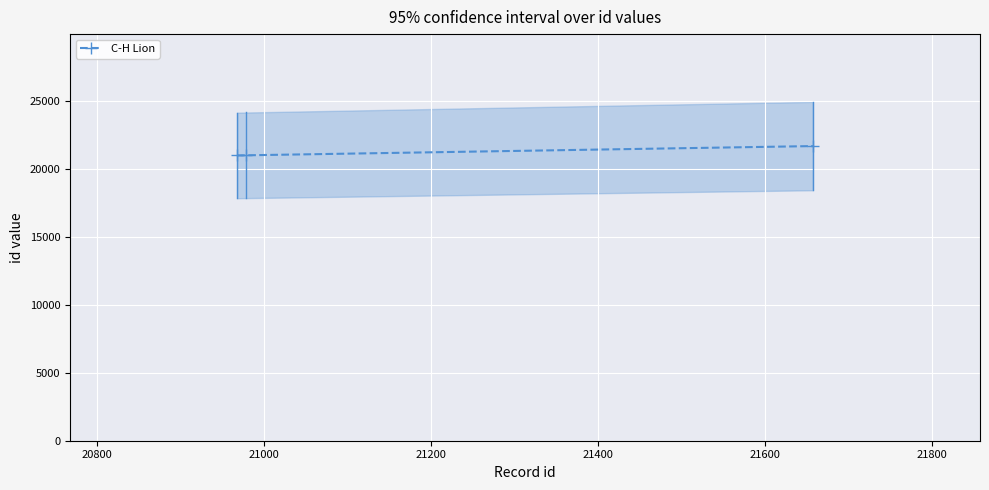

How many lines are shown in the chart?

1